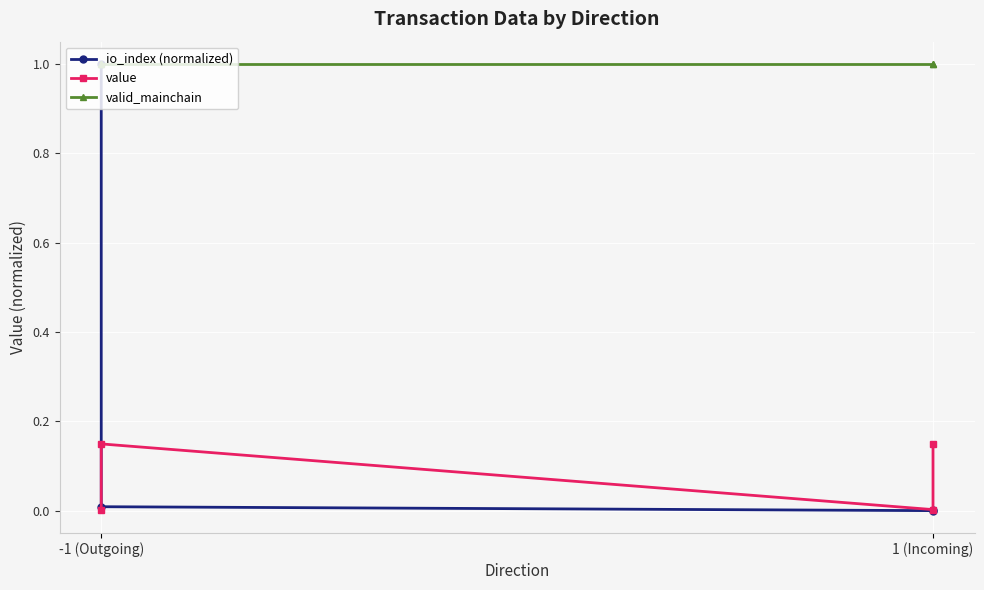

Which series has the largest total across all categories?

valid_mainchain